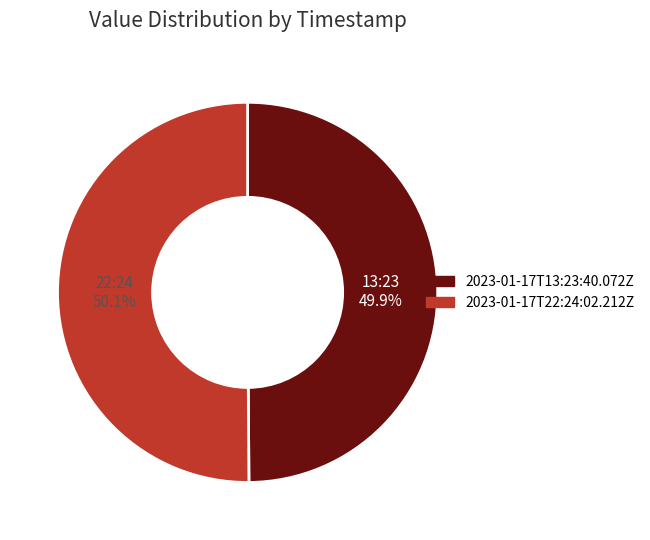

The 2023-01-17T13:23:40.072Z slice represents 62% of the pie. True or false?

False